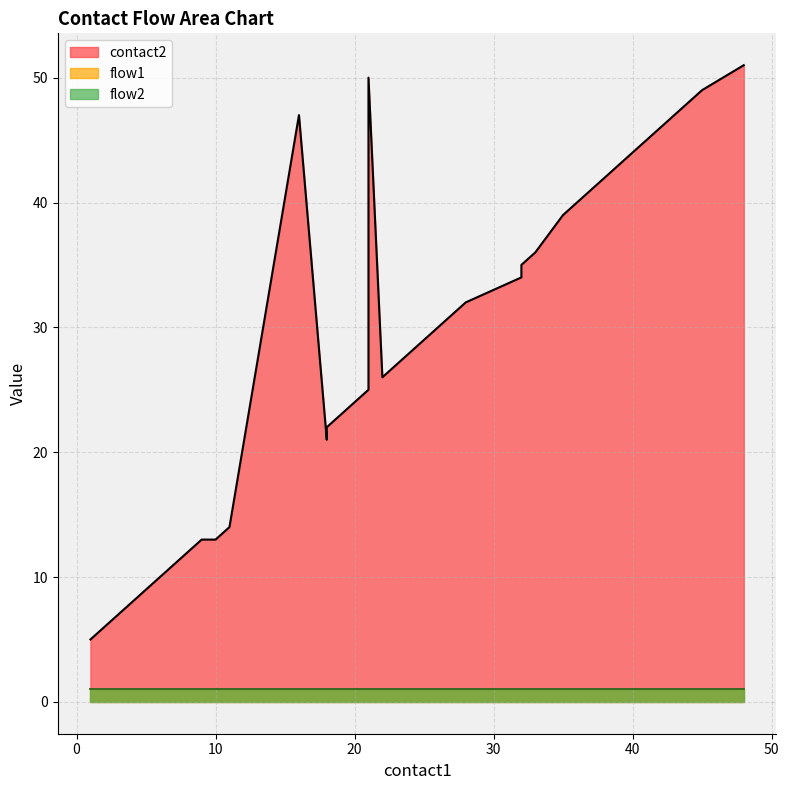

What is the sum of all flow1 values?

40